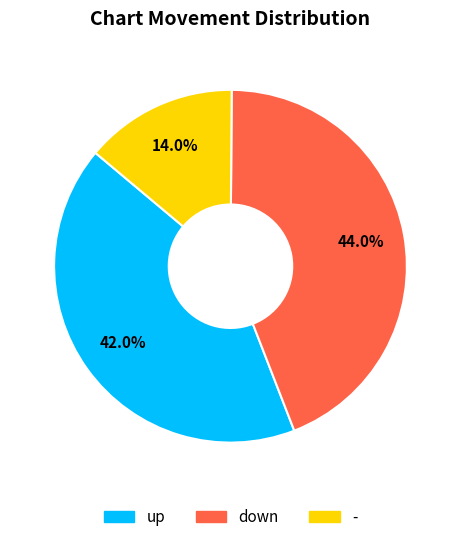

To the nearest percent, what percentage of the pie is up?

42%